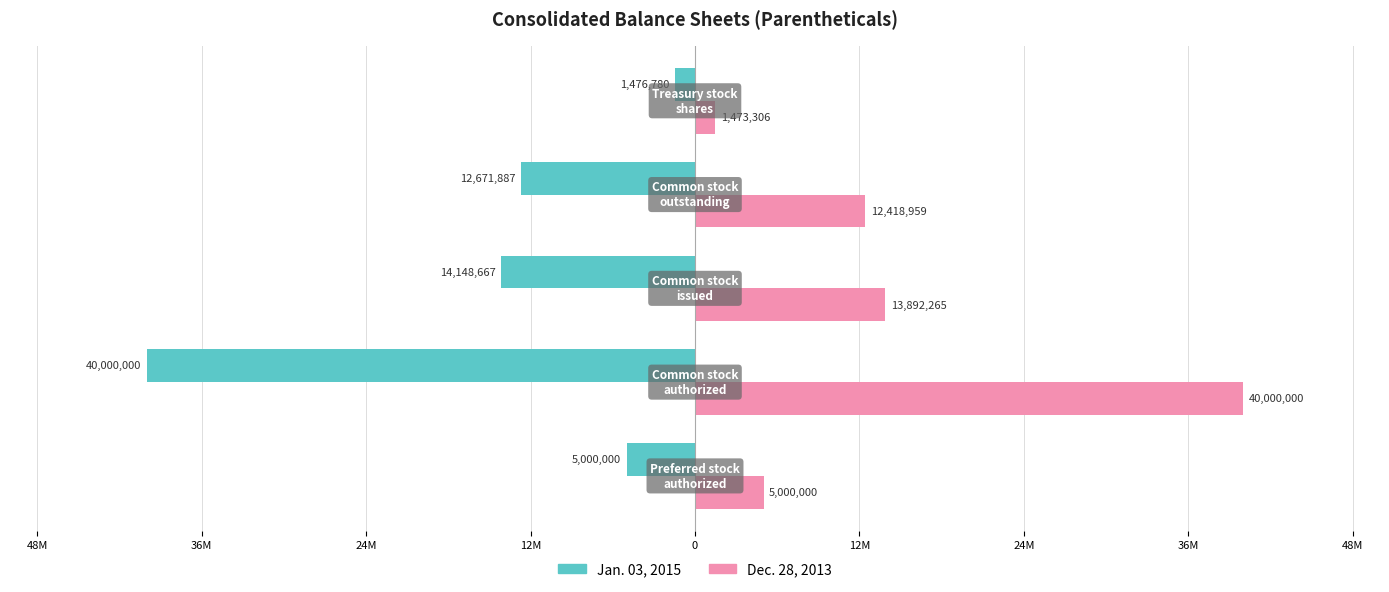

What are all the series names shown in the legend?

Jan. 03, 2015, Dec. 28, 2013